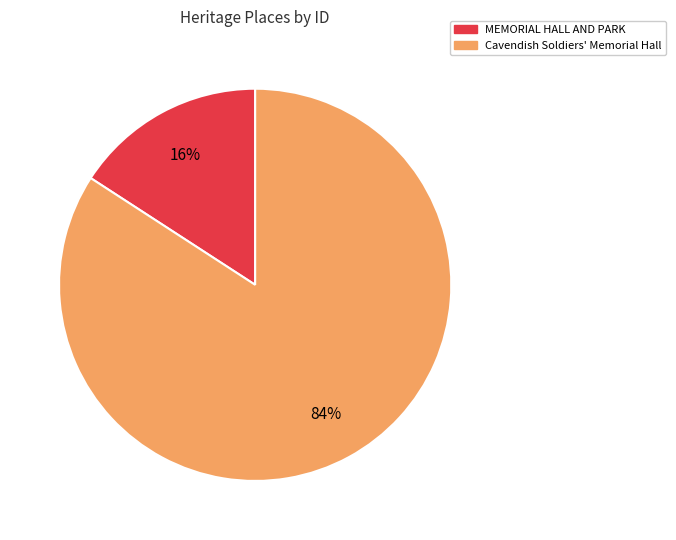

Is there a majority slice in this chart?

Yes